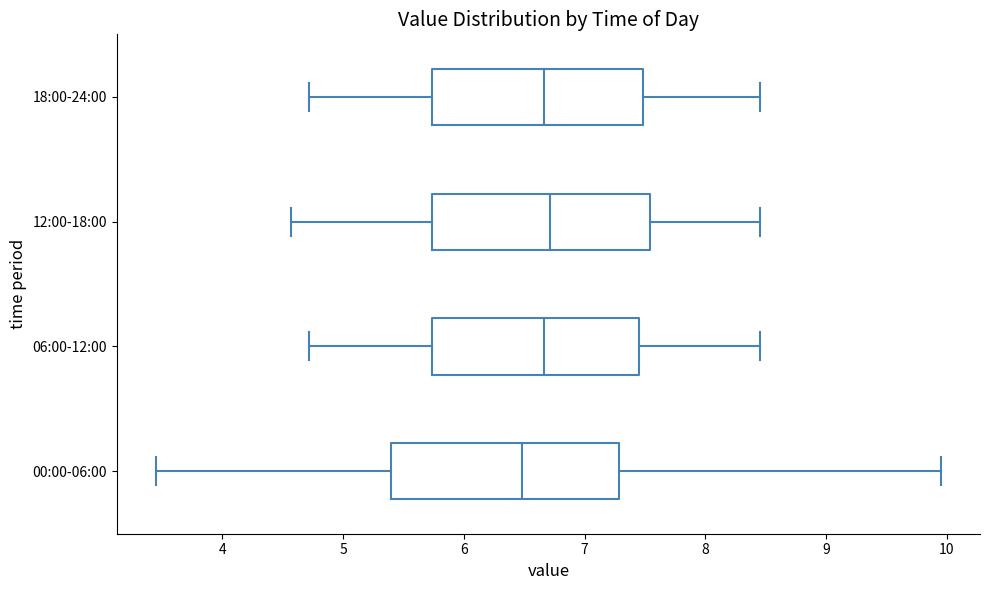

Where is the left edge of the box for 12:00-18:00 on the x-axis? The values are not printed on the chart, so give them approximately, as read against the axis.

5.7